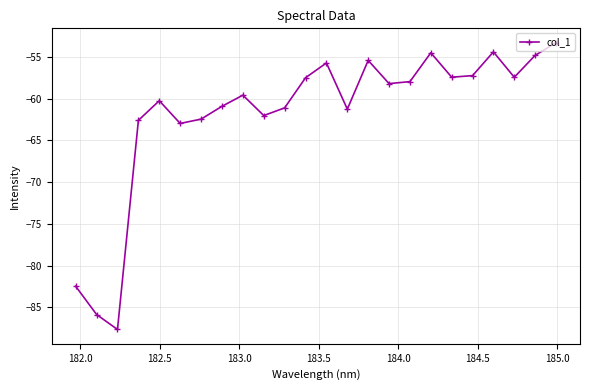

What is the value of the 7th point from the left?

-62.5